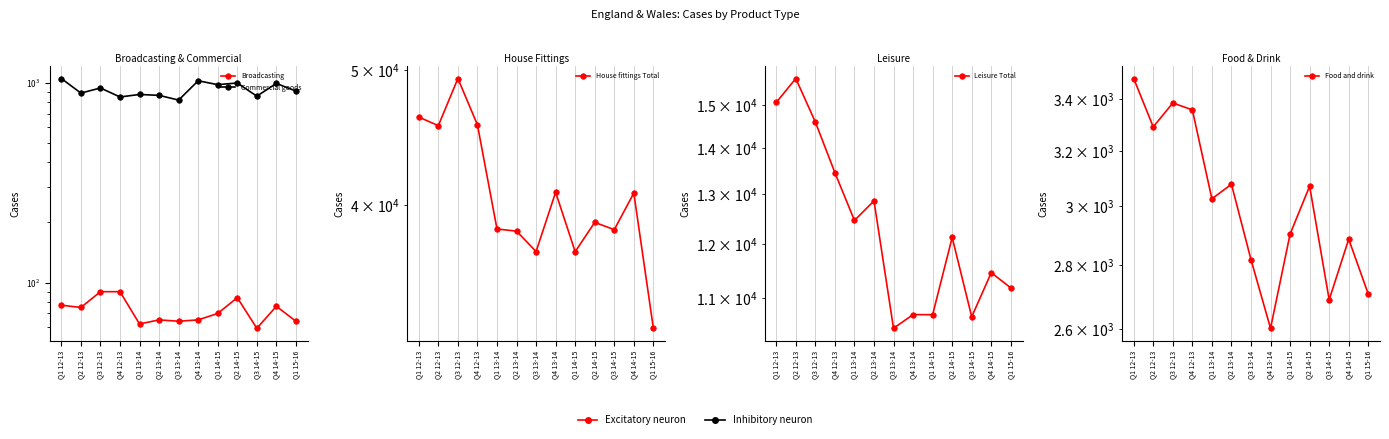

What is the sum of all Leisure Total values?

161426